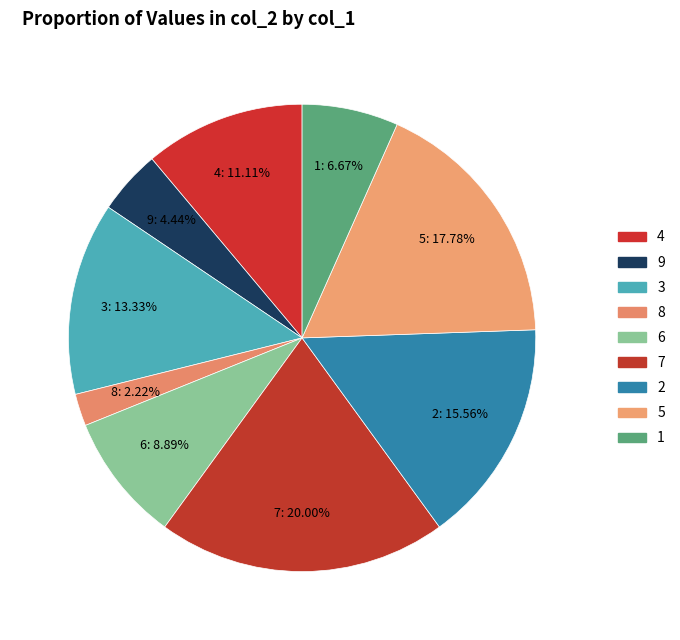

Which has a higher value, 1 or 6?

6